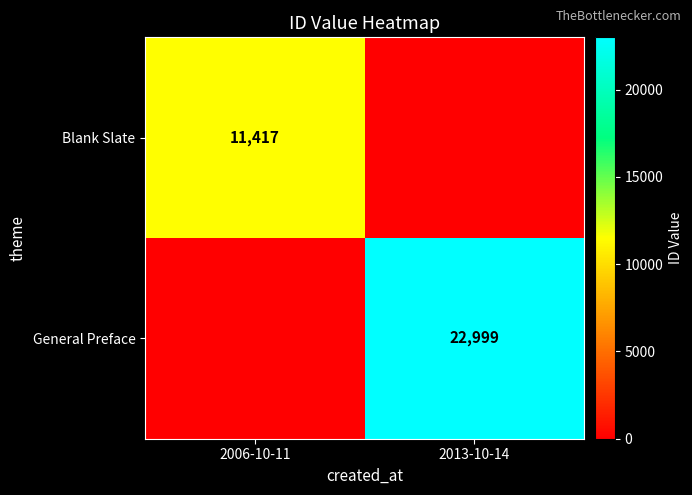

True or false: Blank Slate has a value of 11417 at 2006-10-11.

True